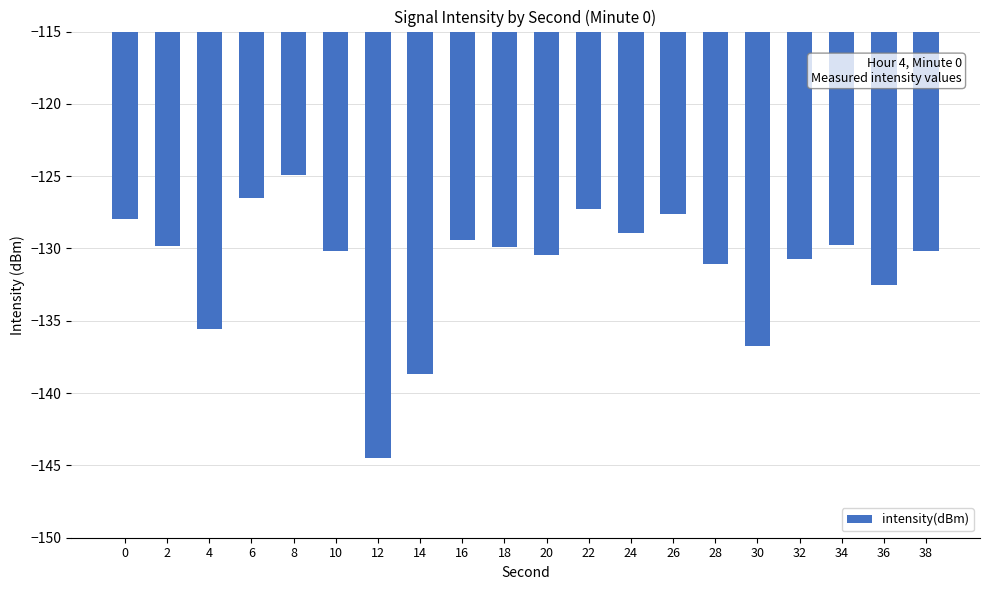

At which category does the chart reach its minimum across all series?

12